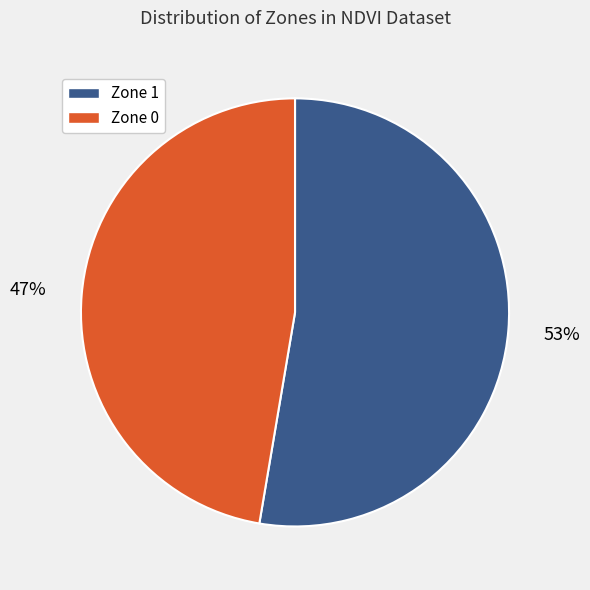

True or false: Zone 1 accounts for 61% of the total.

False